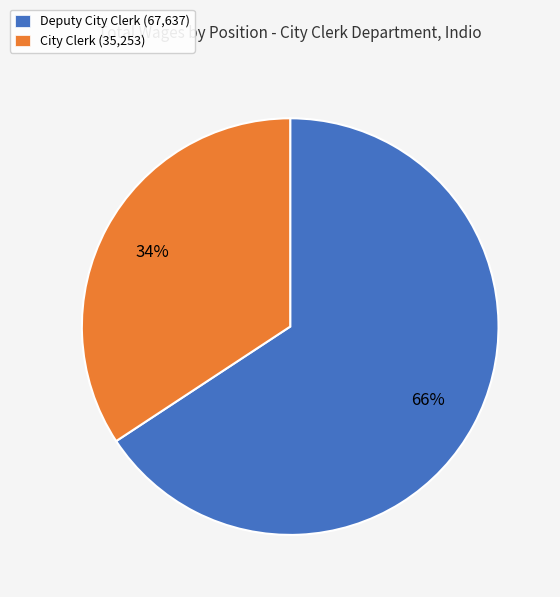

To the nearest percent, what portion does Deputy City Clerk represent?

66%